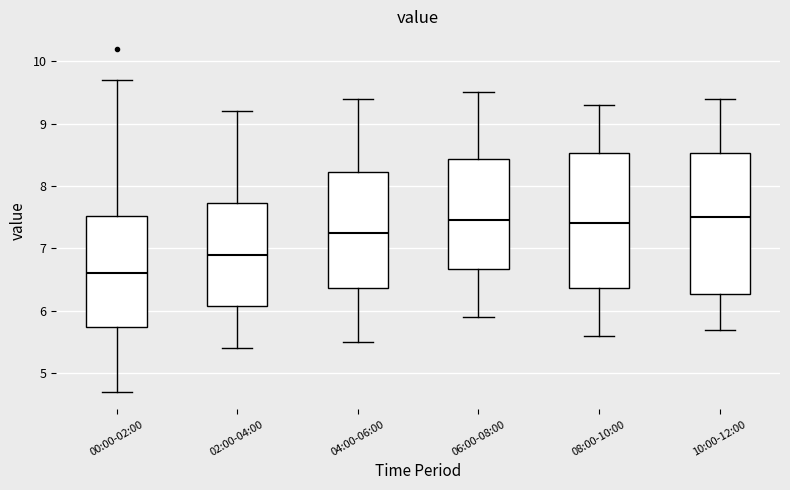

Reading left to right, transcribe this box plot: for each box, give where its median line is, the range the box spans, and where its two whiskers end, as read against the y-axis. The values are not printed on the chart, so give them approximately, as read against the axis.

00:00-02:00: median 6.6, box 5.8 to 7.5, whiskers 4.7 to 9.7
02:00-04:00: median 6.9, box 6.1 to 7.7, whiskers 5.4 to 9.2
04:00-06:00: median 7.3, box 6.4 to 8.2, whiskers 5.5 to 9.4
06:00-08:00: median 7.5, box 6.7 to 8.4, whiskers 5.9 to 9.5
08:00-10:00: median 7.4, box 6.4 to 8.5, whiskers 5.6 to 9.3
10:00-12:00: median 7.5, box 6.3 to 8.5, whiskers 5.7 to 9.4